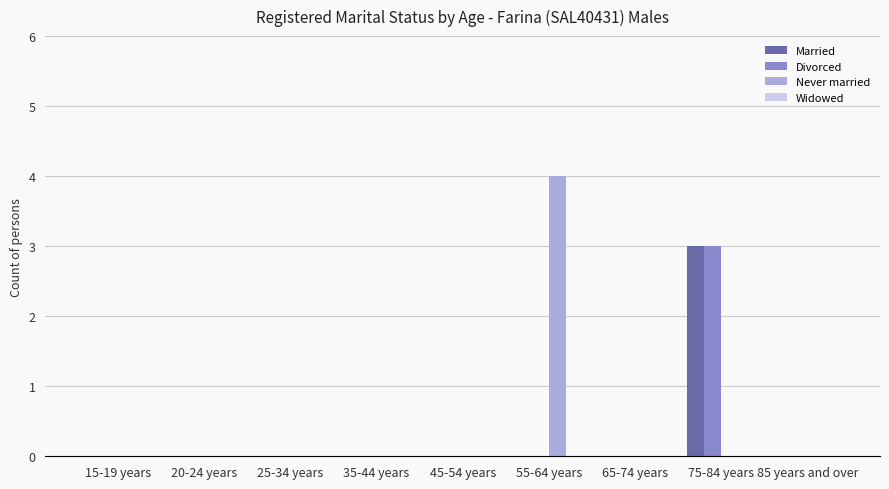

Reading right to left, extract all data points from this chart.

Married: 85 years and over=0	75-84 years=3	65-74 years=0	55-64 years=0	45-54 years=0	35-44 years=0	25-34 years=0	20-24 years=0	15-19 years=0
Divorced: 85 years and over=0	75-84 years=3	65-74 years=0	55-64 years=0	45-54 years=0	35-44 years=0	25-34 years=0	20-24 years=0	15-19 years=0
Never married: 85 years and over=0	75-84 years=0	65-74 years=0	55-64 years=4	45-54 years=0	35-44 years=0	25-34 years=0	20-24 years=0	15-19 years=0